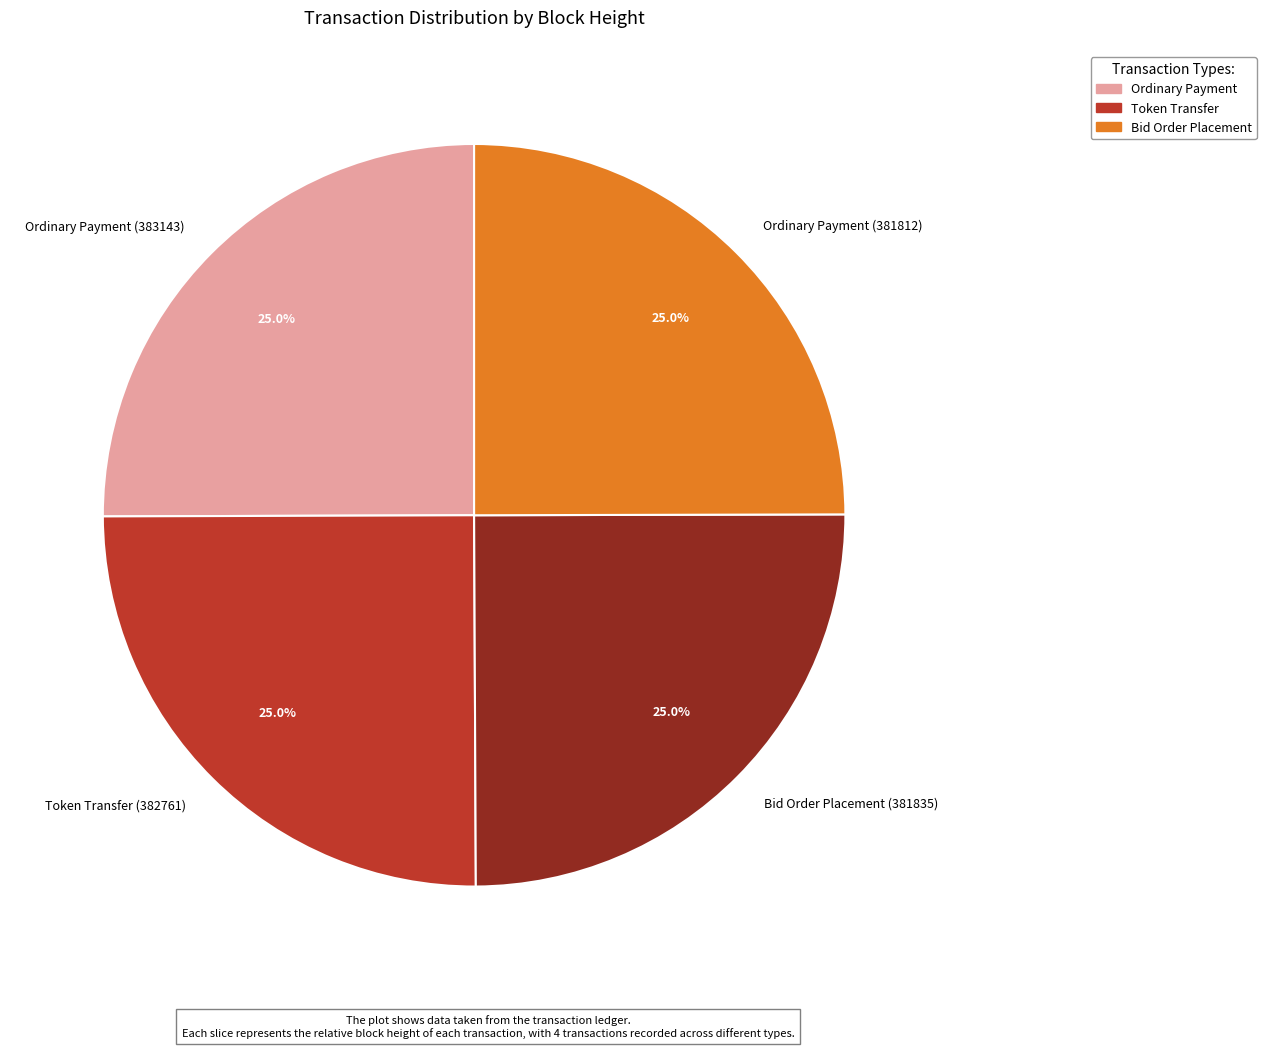

How much of the chart is everything except Bid Order Placement (381835)?

75.0%